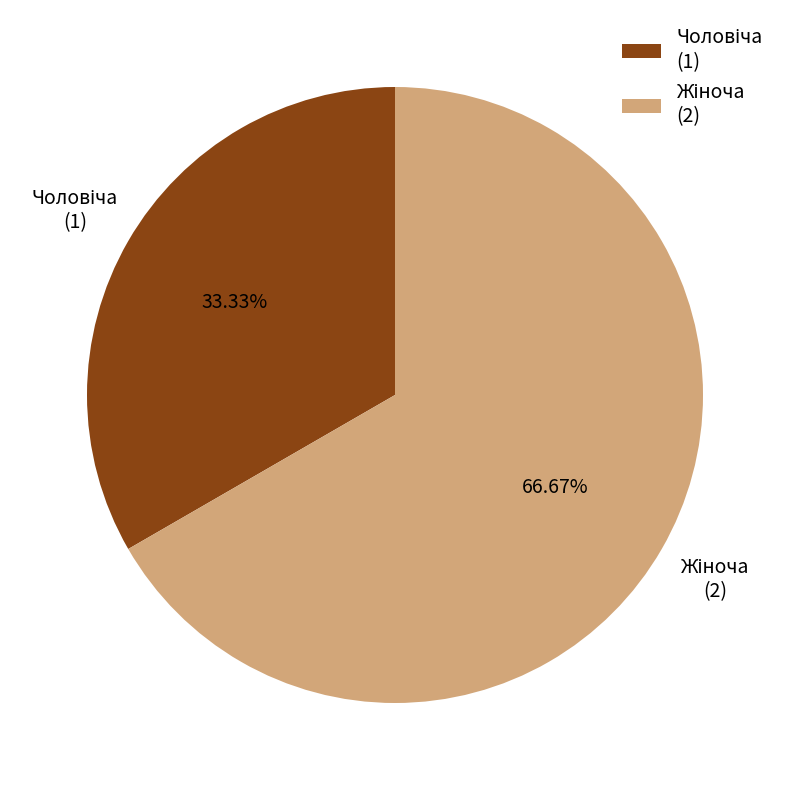

Rank the categories by value from lowest to highest.

Чоловіча, Жіноча